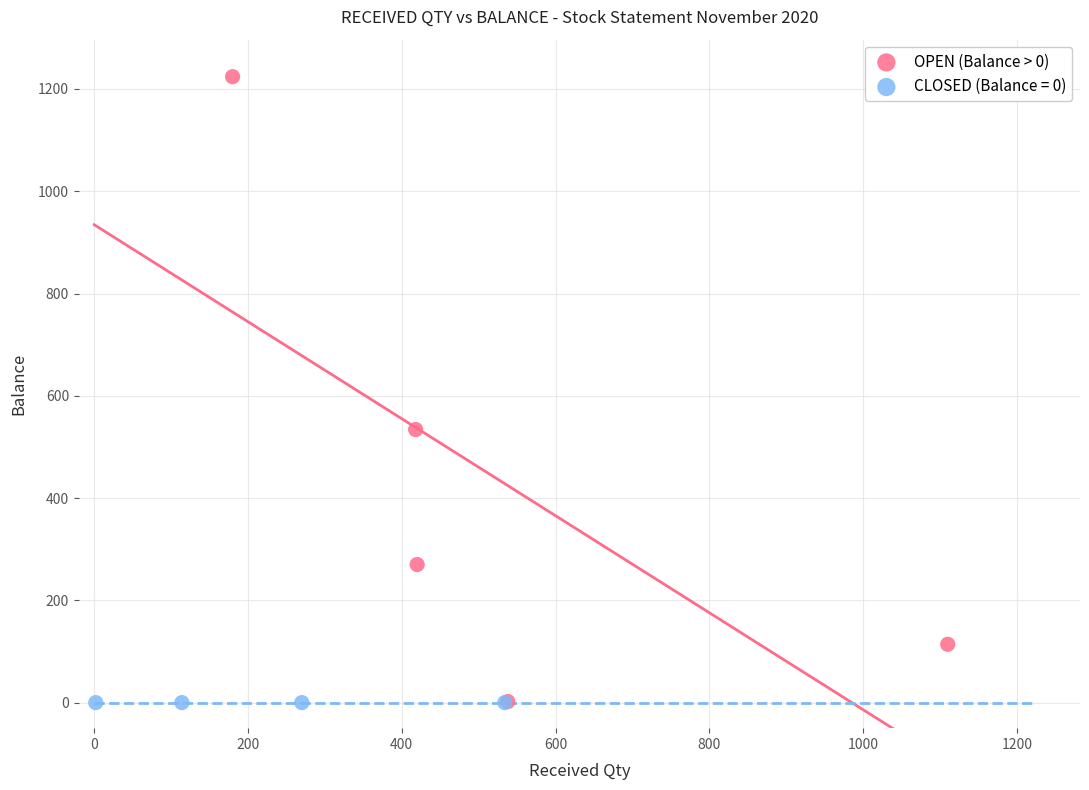

Which series contains the highest Y value?

OPEN (Balance > 0)